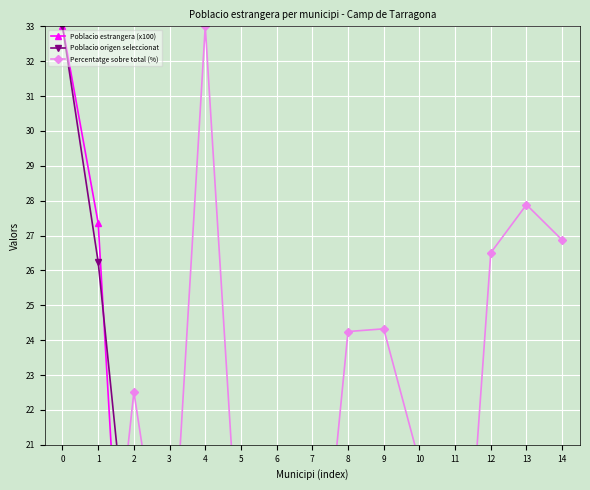

What is the value of the Poblacio estrangera (x100) point at the 5th from the left?

5.5